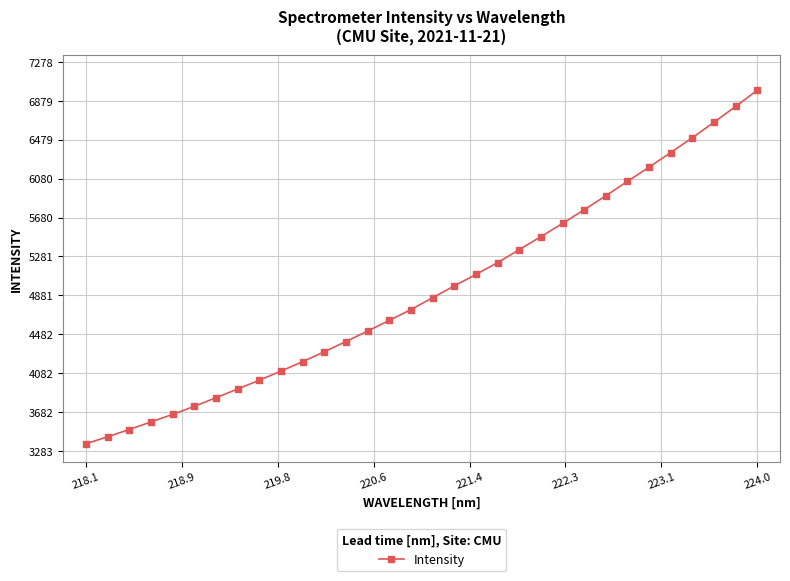

Is this an area chart (filled region under the line)?

No